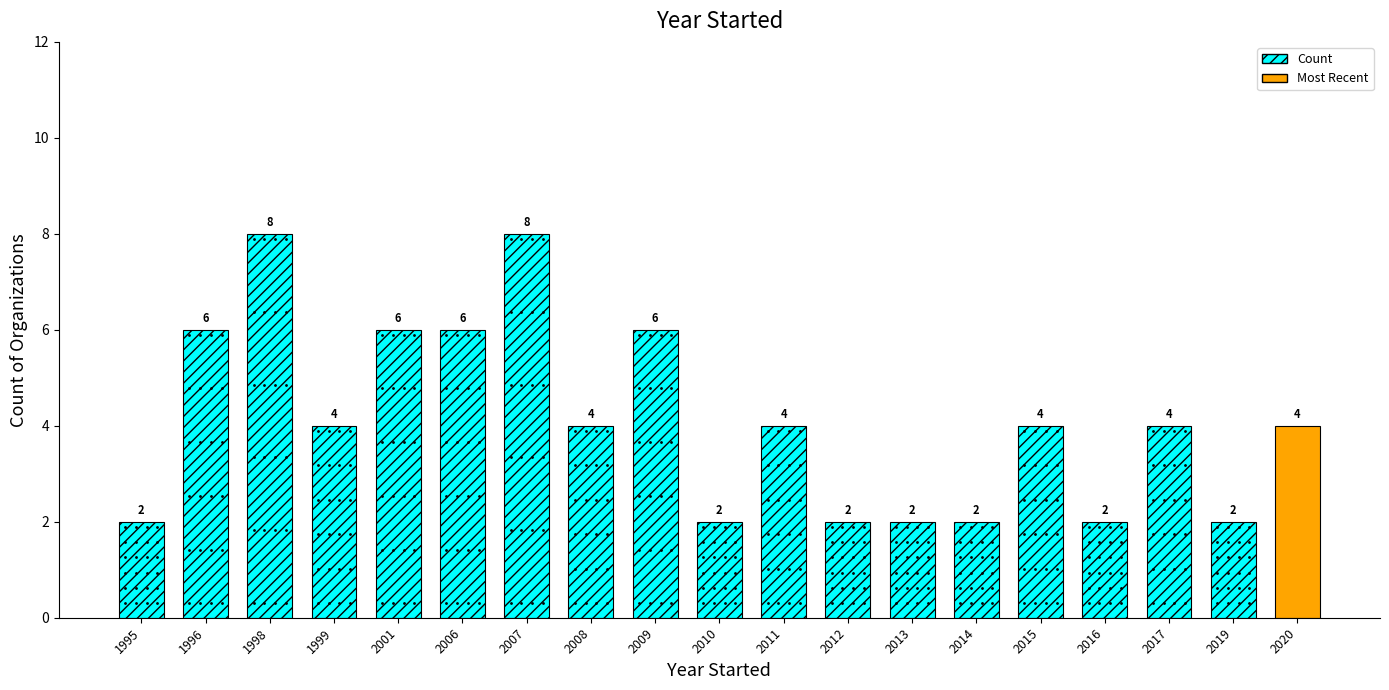

Reading right to left, extract all data points from this chart.

4	2	4	2	4	2	2	2	4	2	6	4	8	6	6	4	8	6	2